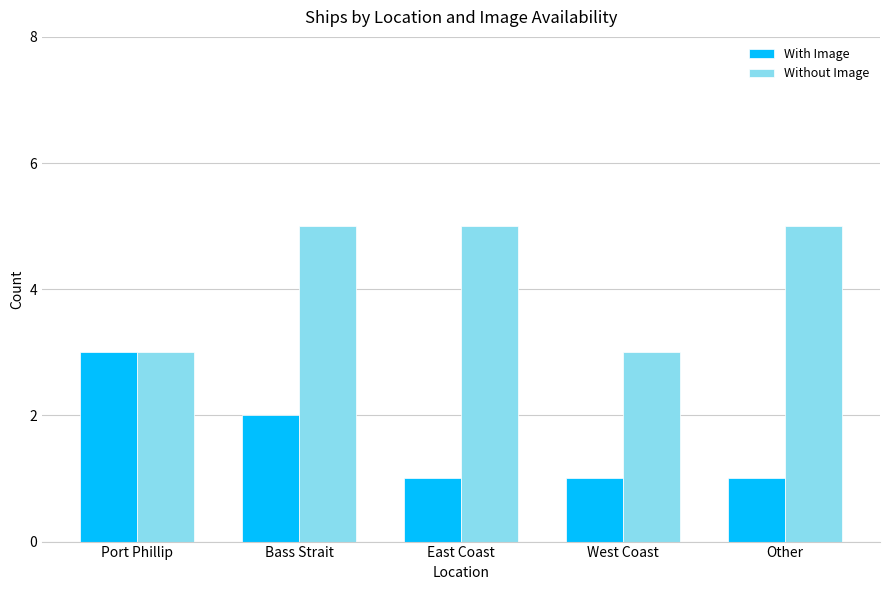

Are the bars horizontal?

No